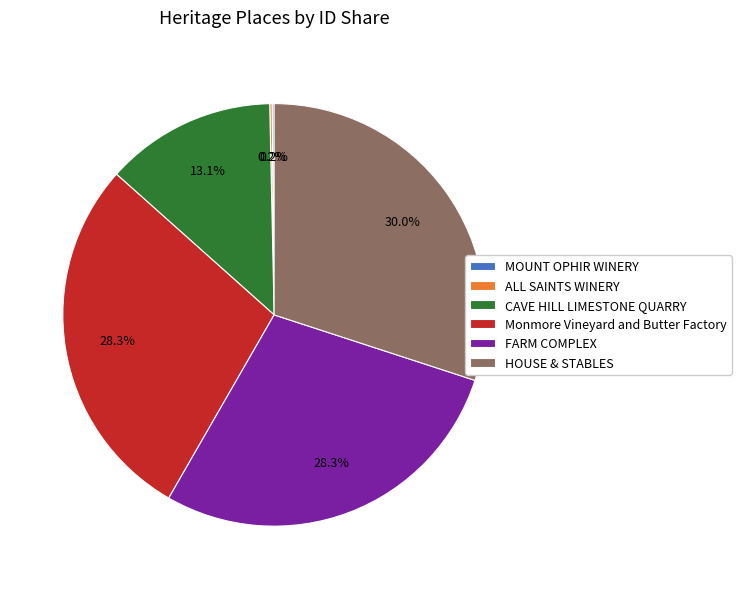

Is the sum of CAVE HILL LIMESTONE QUARRY and Monmore Vineyard and Butter Factory greater than half?

No